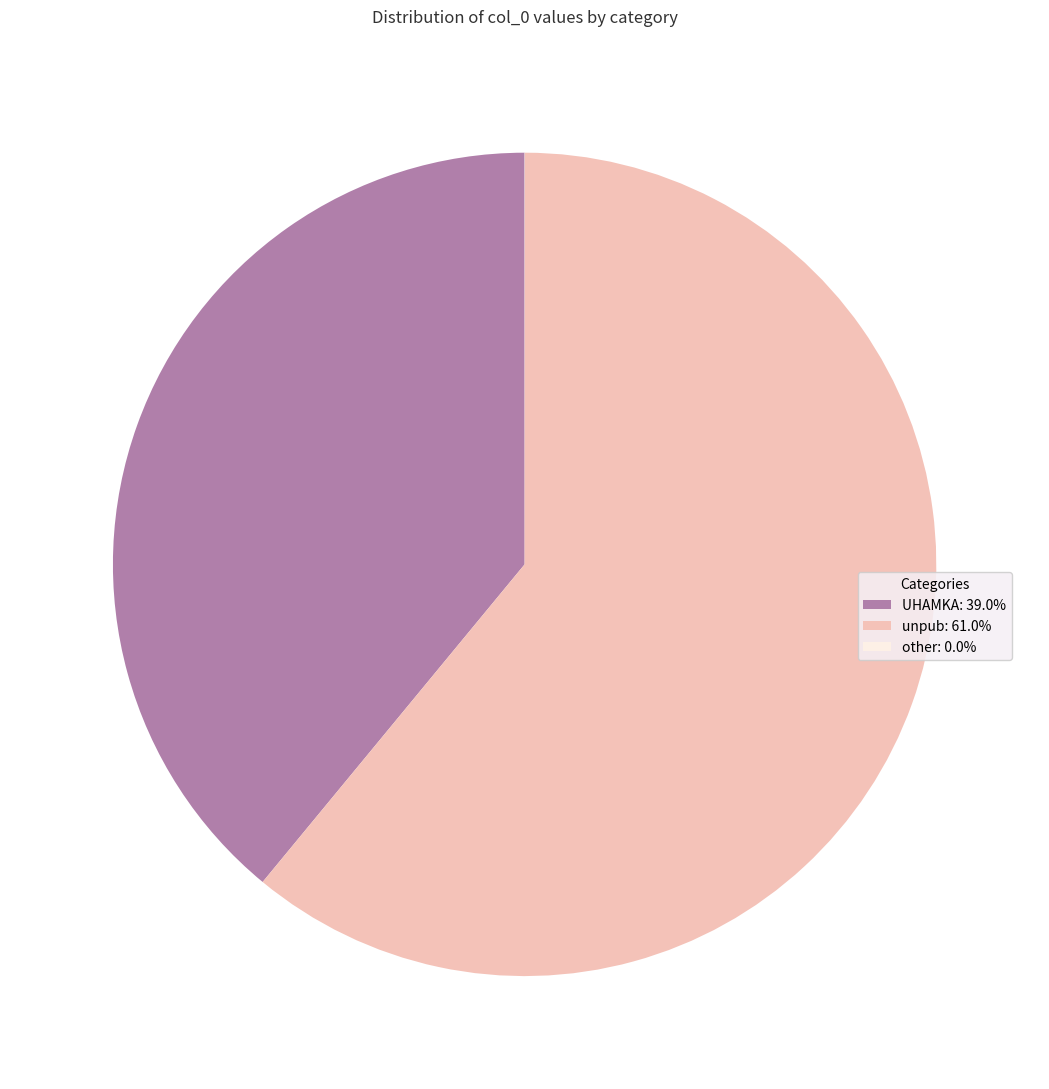

Between UHAMKA and unpub, which is larger?

unpub